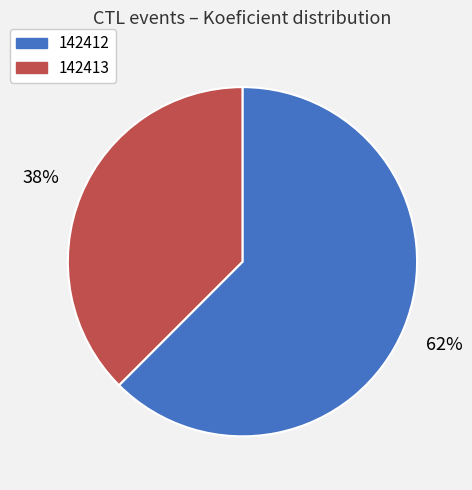

To the nearest percent, what is the combined percentage of 142413 and 142412?

100%